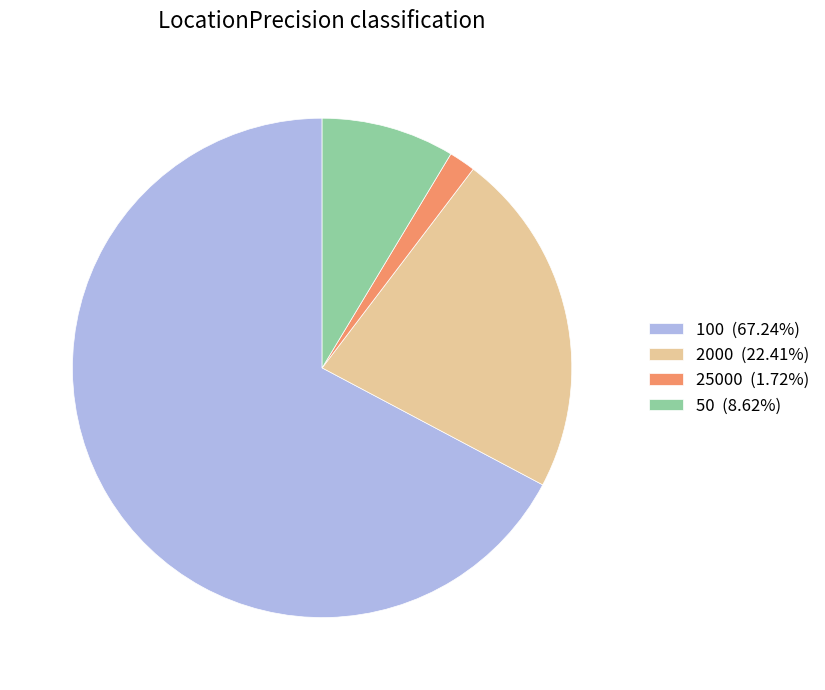

Is it true that 50 is 9% of the pie?

True